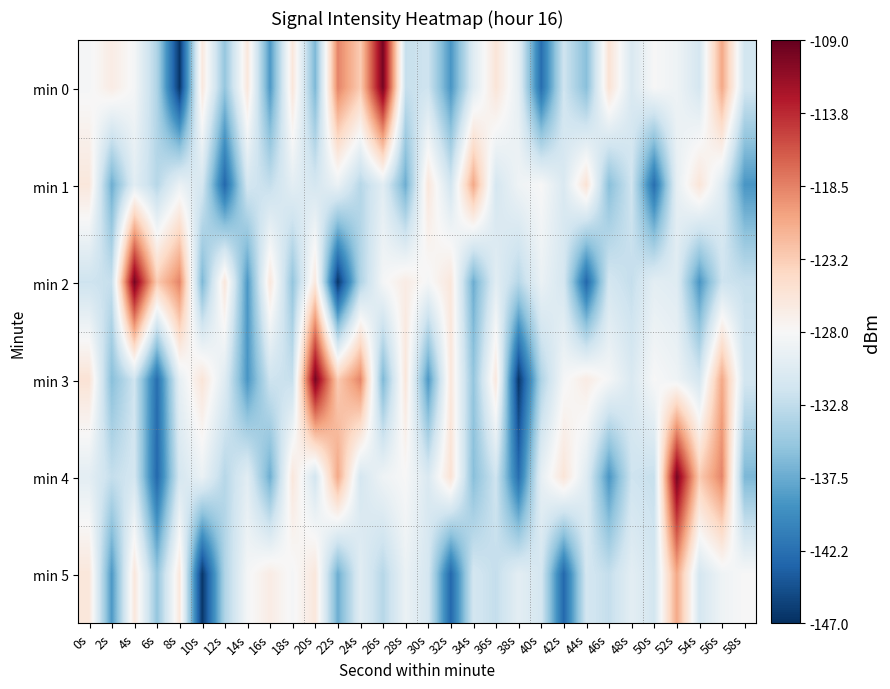

What is the total value across all series at 22s?

-775.5